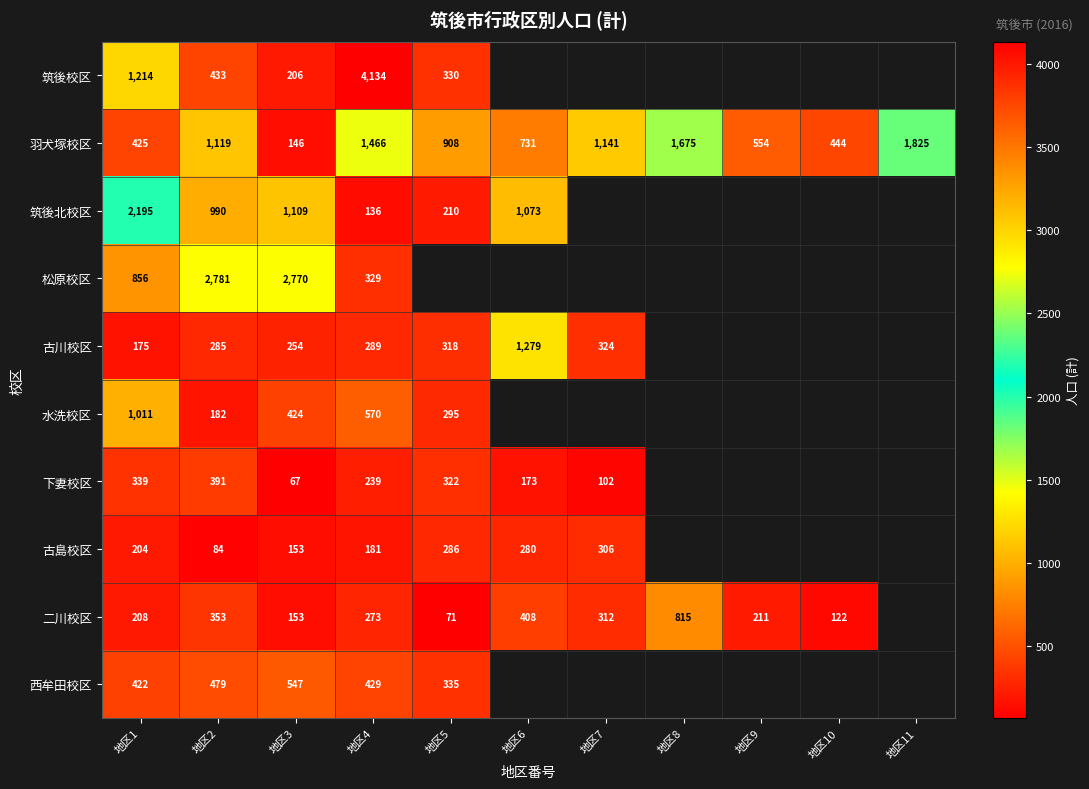

How many series are shown in this chart?

10